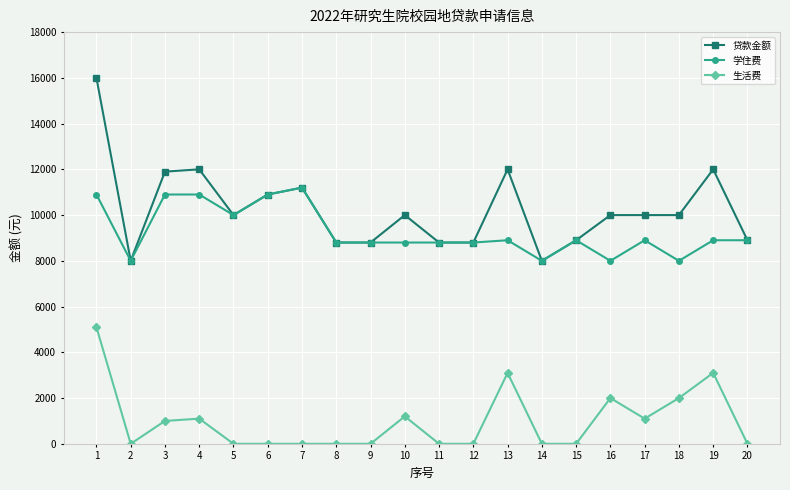

Which series changed the most between 5 and 19?

生活费